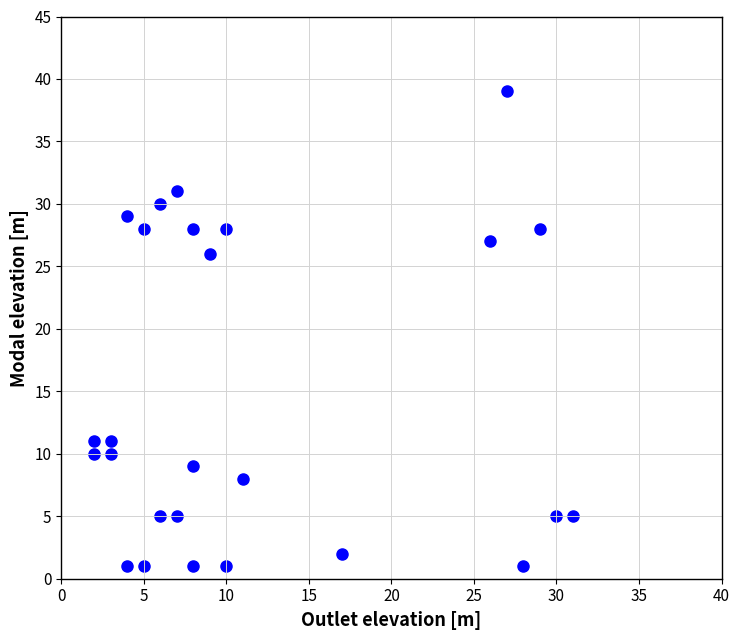

What Y value in the scatter plot is closest to 20?

26